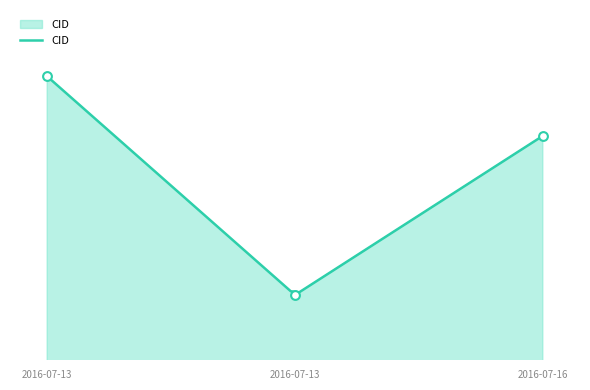

What is the ratio of the value at 2016-07-13 12:44:07 to the value at 2016-07-13 12:44:13?

1.0